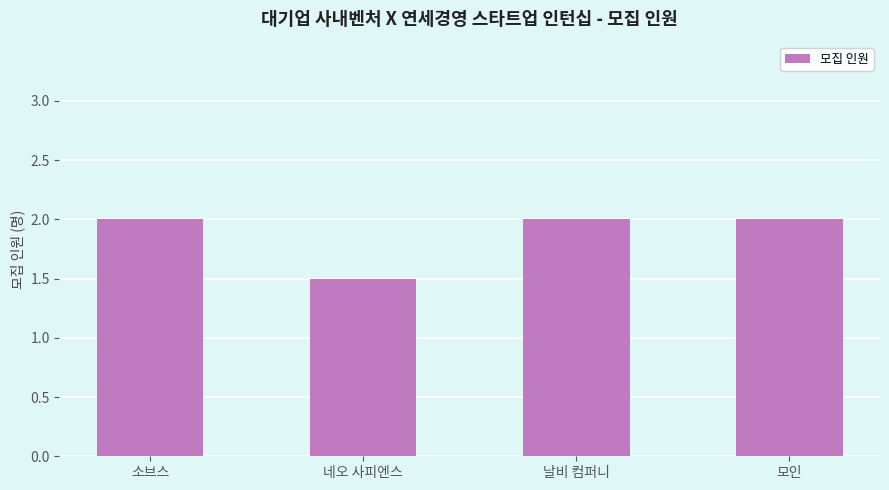

What is the sum of the values at 소브스 and 날비 컴퍼니?

4.0